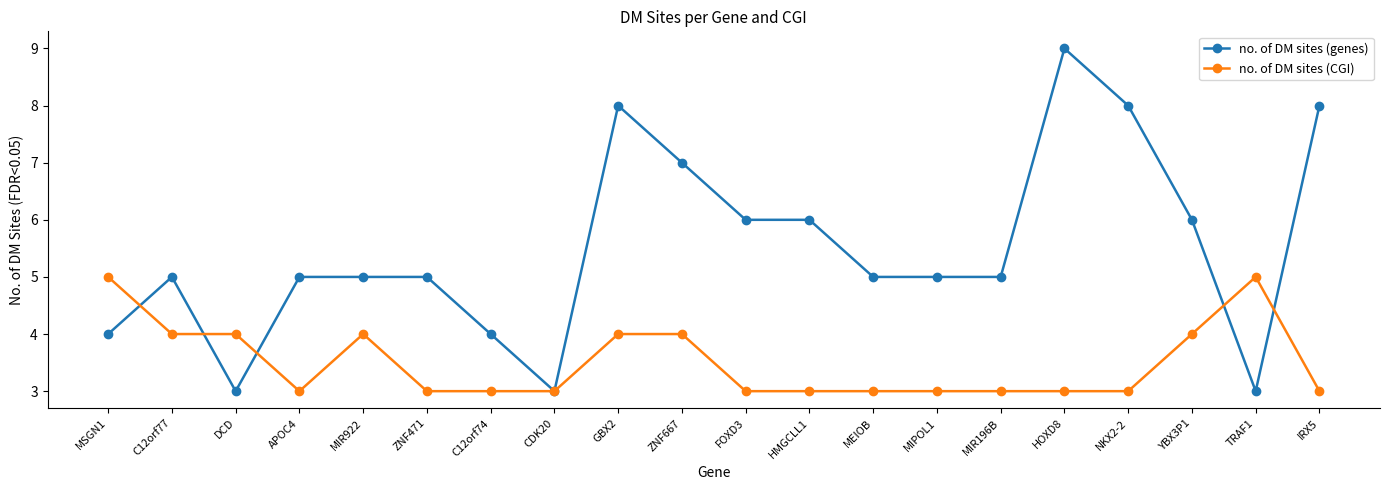

Is it true that no. of DM sites (genes) equals 4 at C12orf74?

True